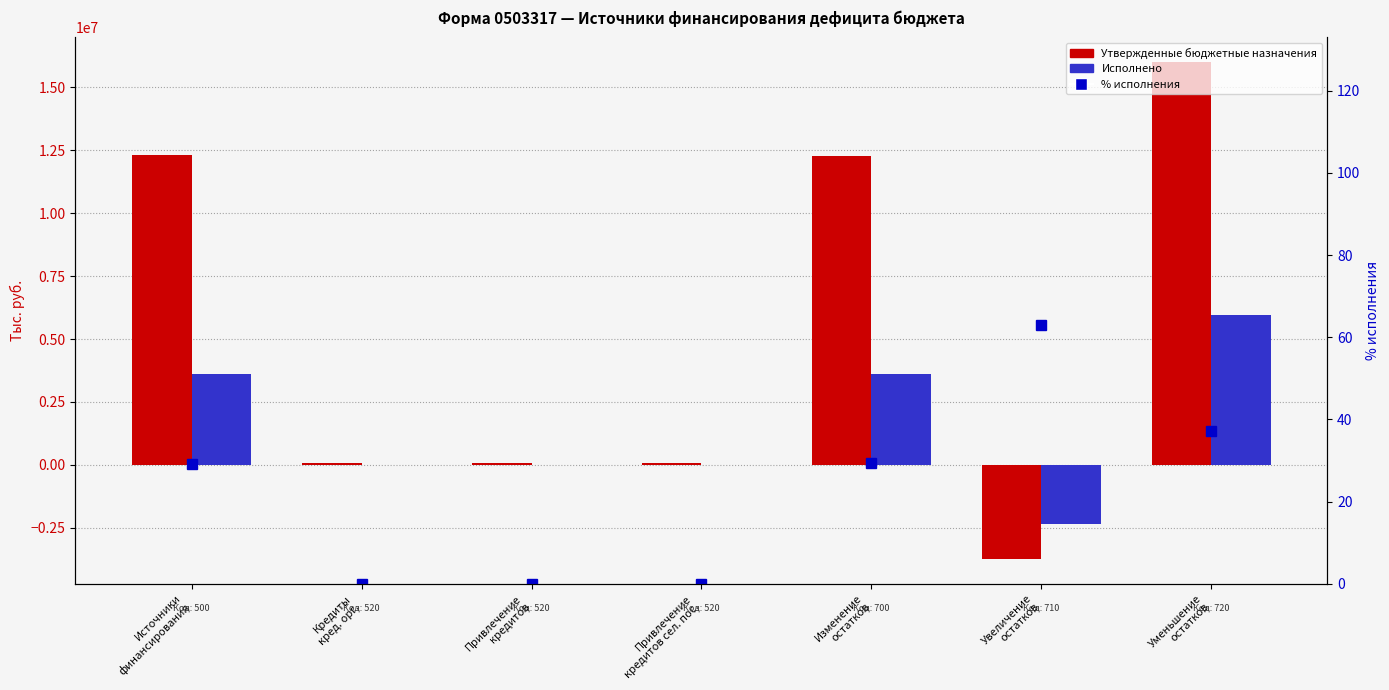

Reading left to right, transcribe all the data shown in this chart.

Утвержденные бюджетные назначения: 12328948.7	65778.6	65778.6	65778.6	12263170.0	-3740568.6	16003738.7
Исполнено: 3608188.3	0.0	0.0	0.0	3608188.3	-2354455.2	5962643.5
% исполнения: 29.3	0.0	0.0	0.0	29.4	62.9	37.3